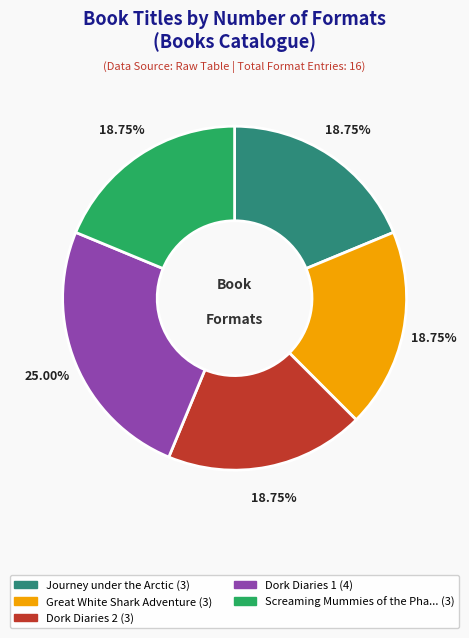

Is there any slice that represents more than half of the pie?

No